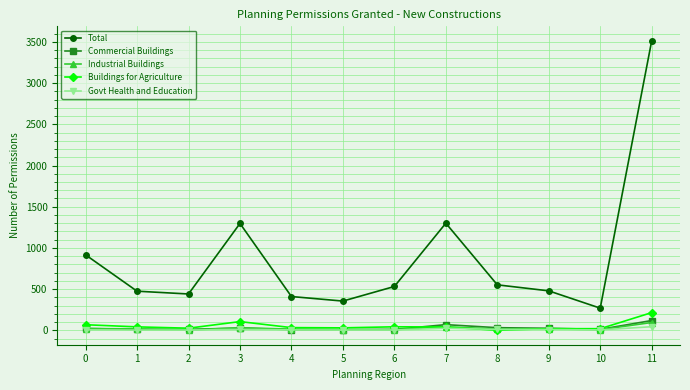

What is the greatest value displayed?

3513